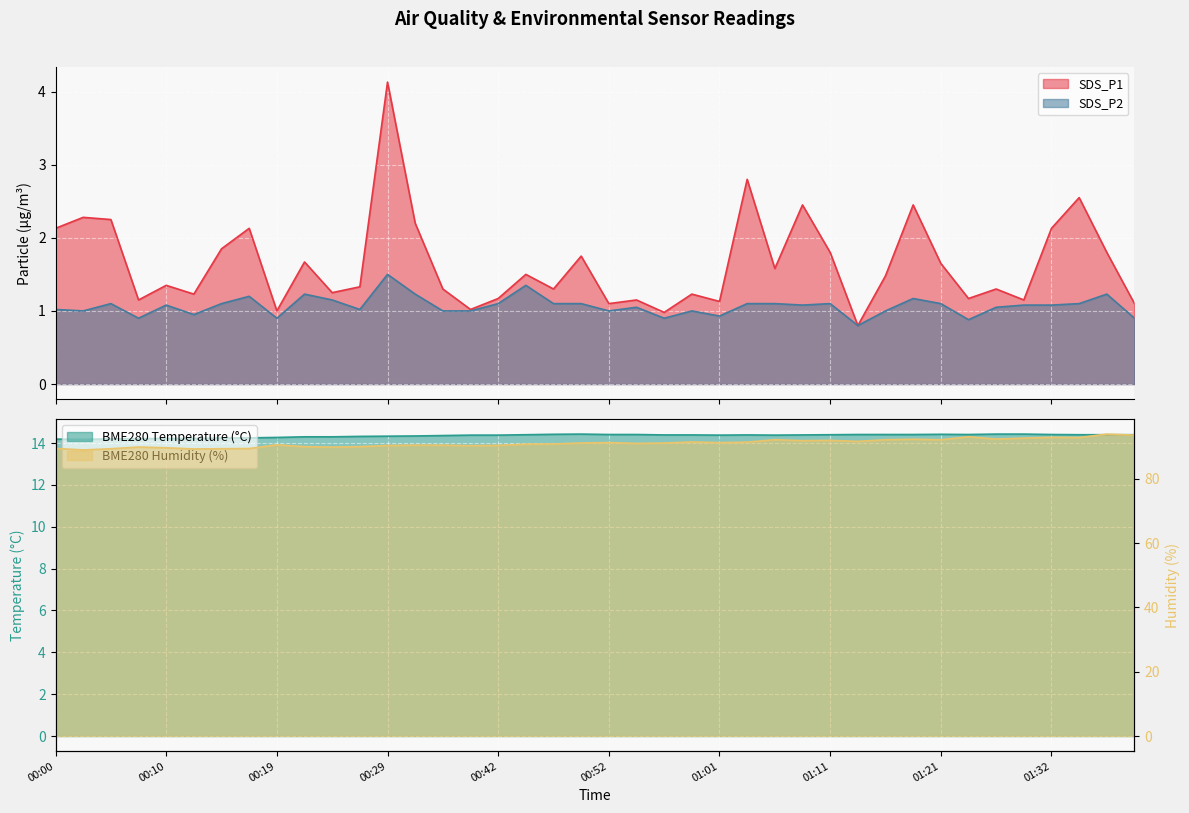

The SDS_P1 series shows 1.1 at 01:29. True or false?

True